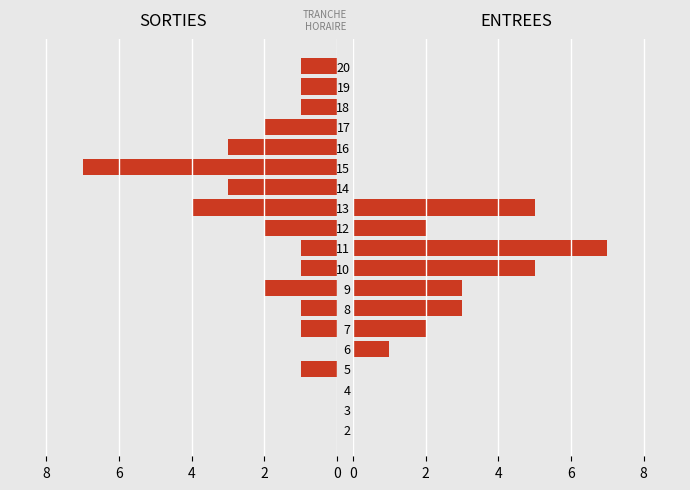

How many groups of bars are there?

19